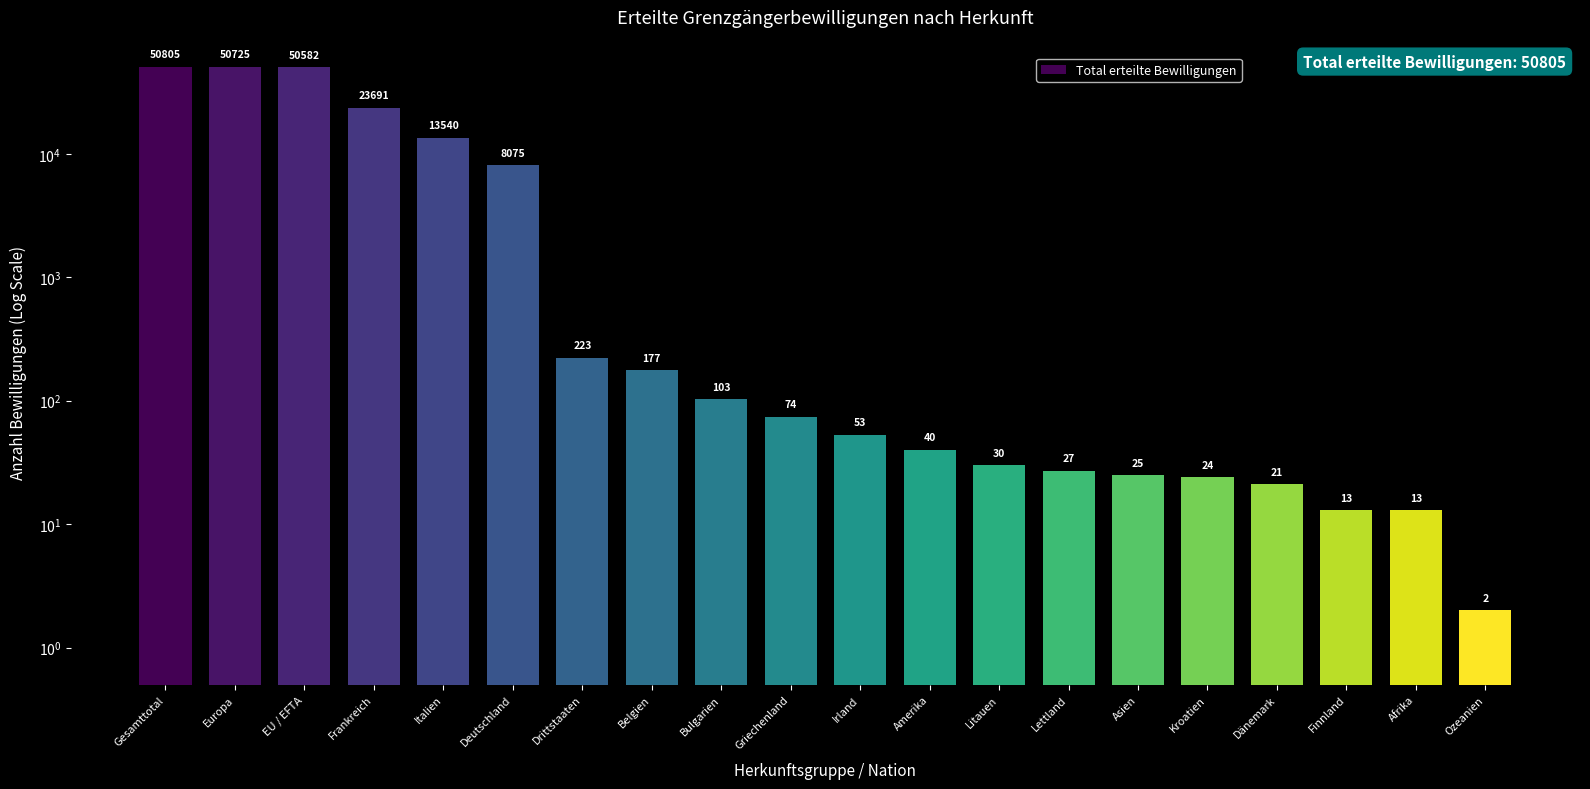

What is the label of the 16th bar from the right?

Italien